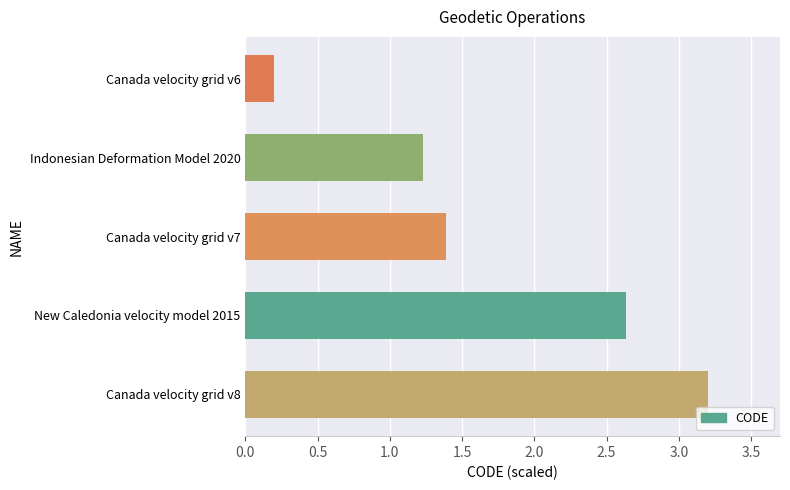

True or false: the data shows 3.2 at Canada velocity grid v8.

True